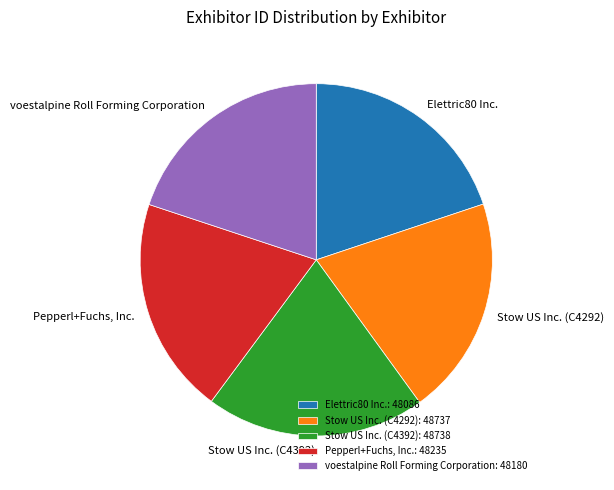

The Stow US Inc. (C4292) slice represents 34% of the pie. True or false?

False